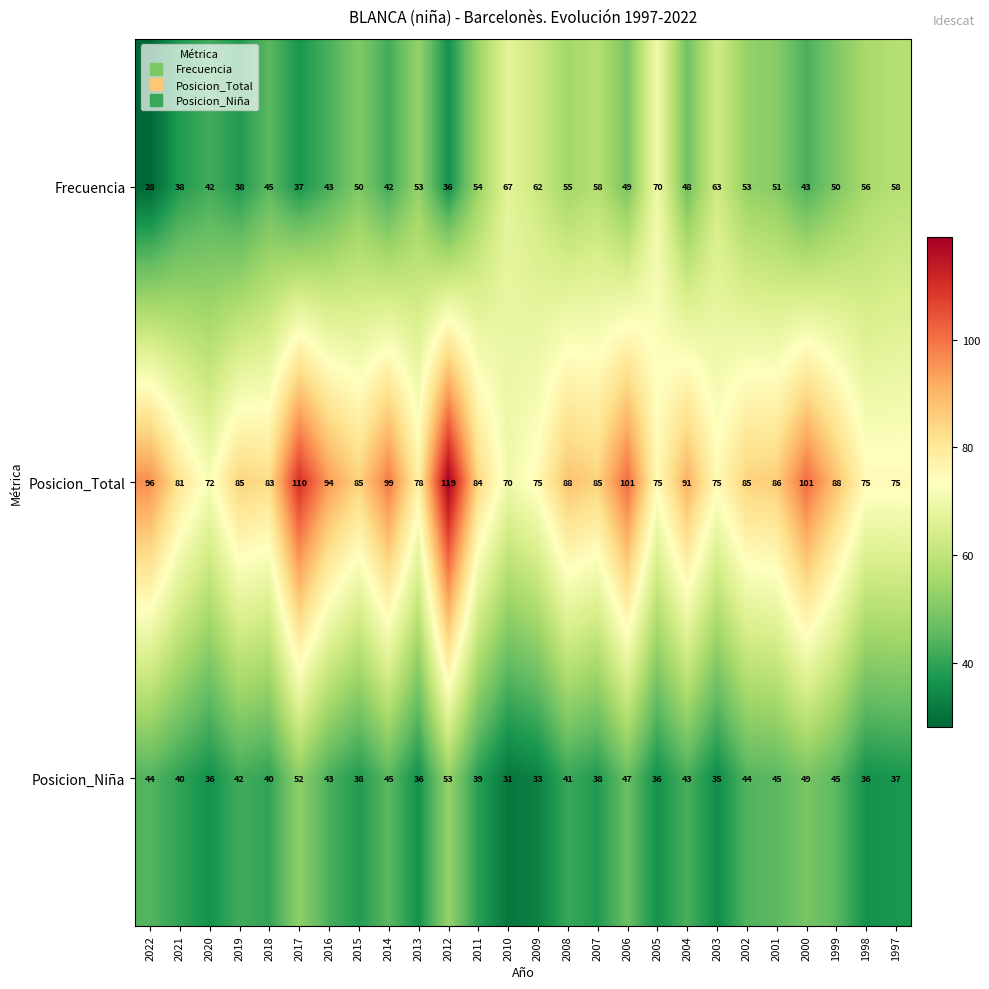

At which category does the chart reach its minimum across all series?

2022